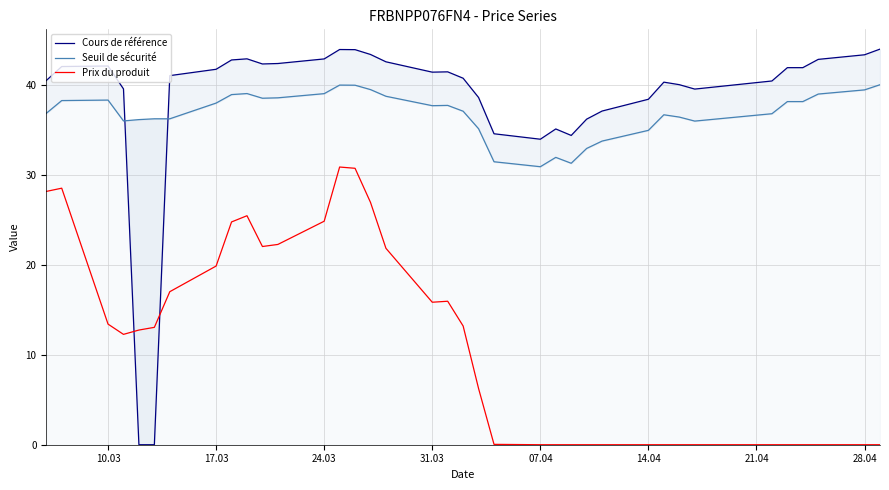

True or false: Prix du produit and Seuil de sécurité cross at least once.

False